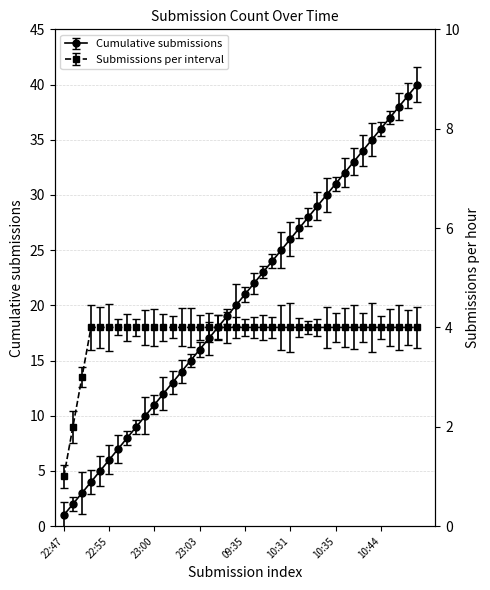

Is this an area chart (filled region under the line)?

No